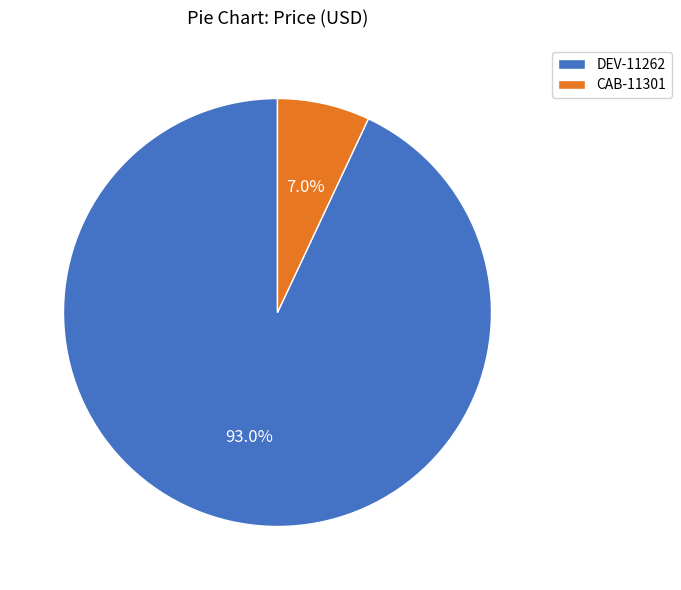

To the nearest percent, what portion does DEV-11262 represent?

93%